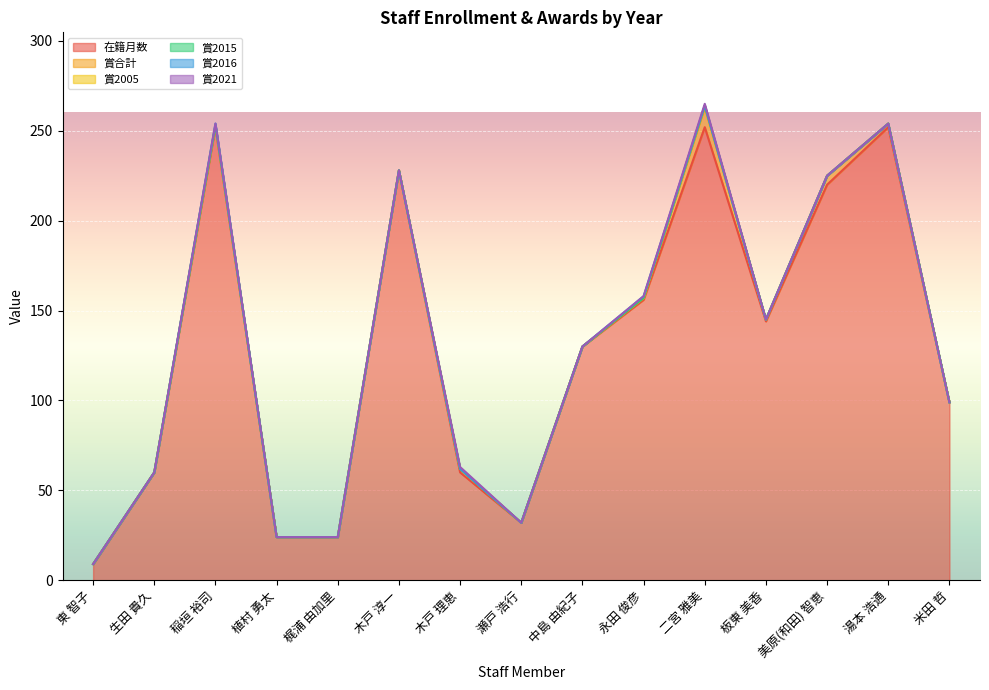

True or false: 賞2021 and 賞合計 intersect in this chart.

False